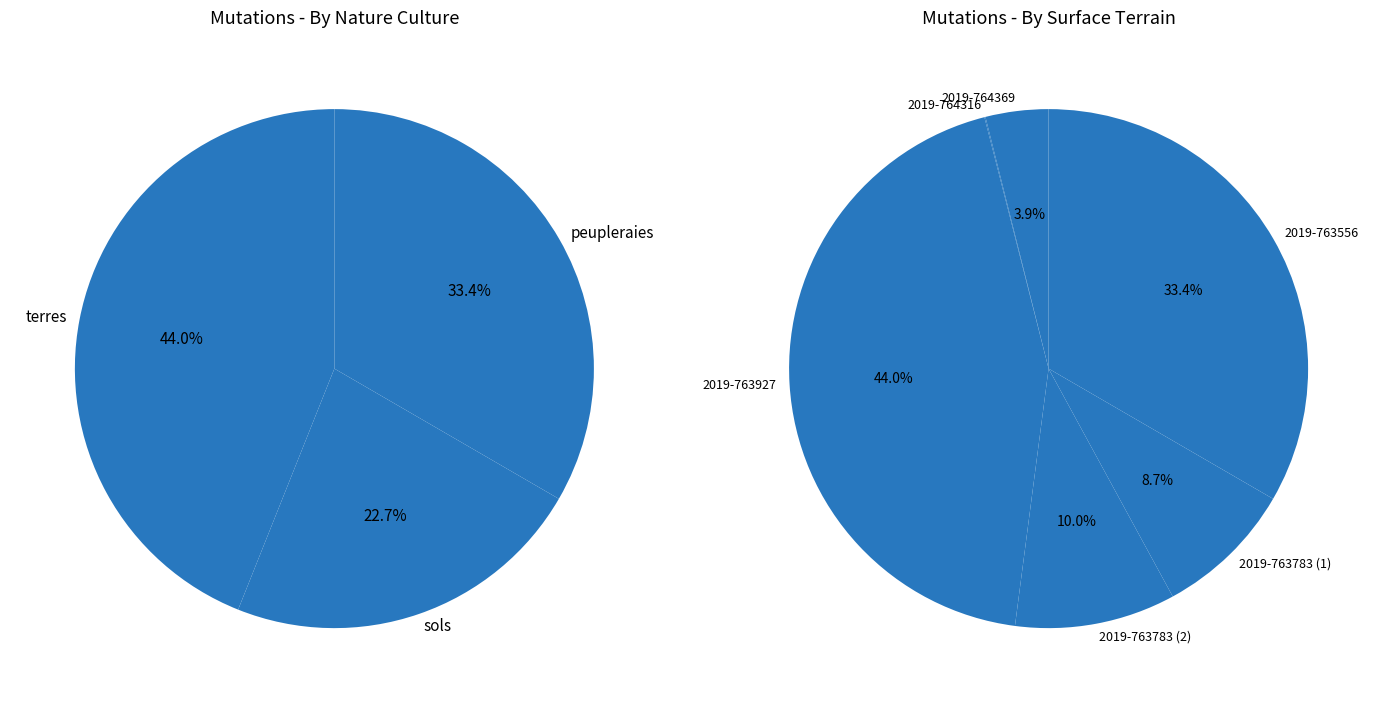

To the nearest percent, what portion does 2019-763556 represent?

33%